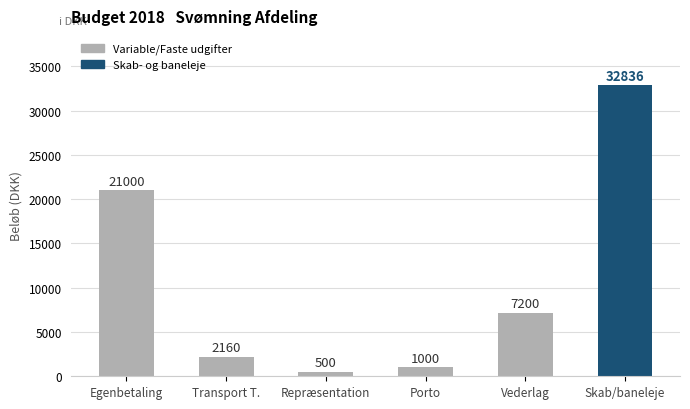

Reading left to right, extract all data points from this chart.

Egenbetaling=21000	Transport T.=2160	Repræsentation=500	Porto=1000	Vederlag=7200	Skab/baneleje=32836